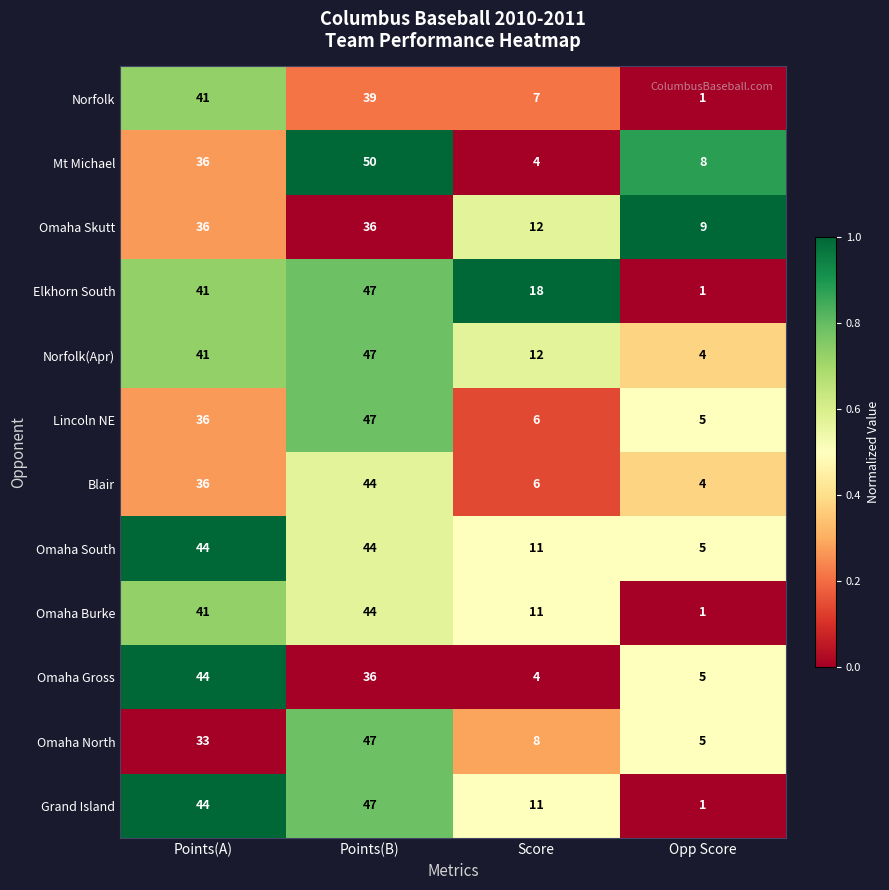

Between Points(A) and Opp Score, which series saw the biggest shift?

Grand Island